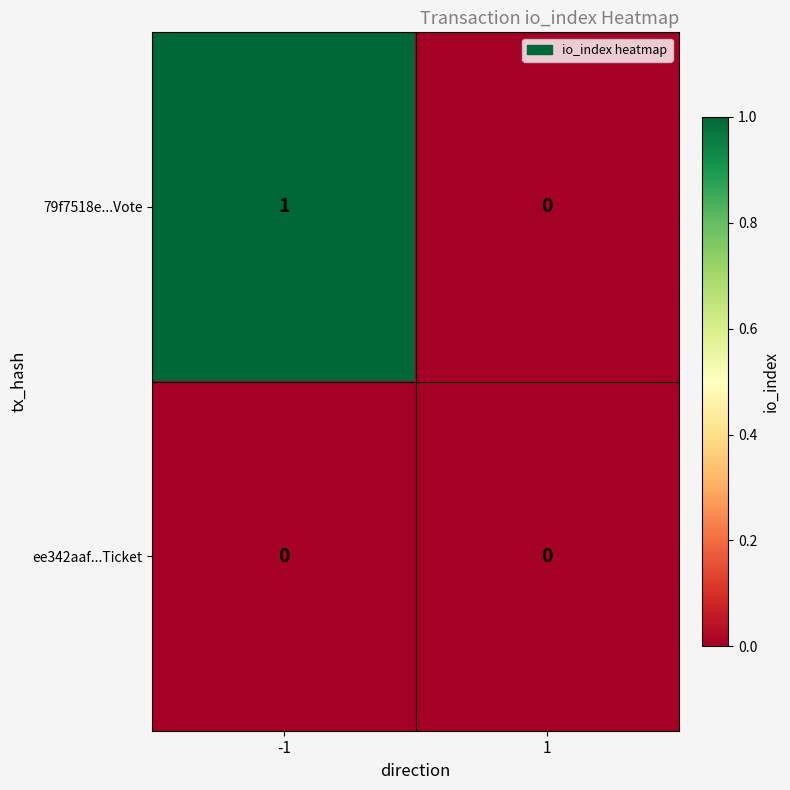

List the series in order of their peak value, lowest first.

ee342aaf...Ticket, 79f7518e...Vote